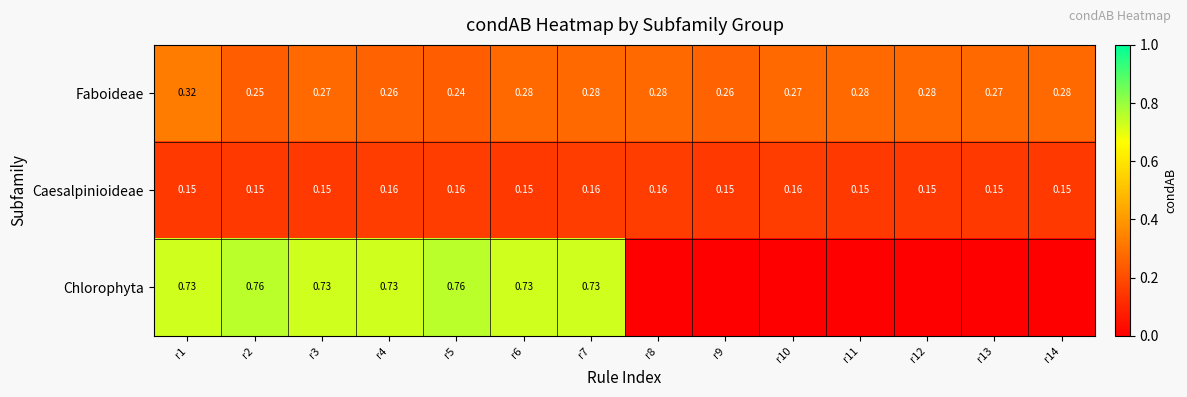

Between r1 and r3, which series saw the biggest shift?

Faboideae